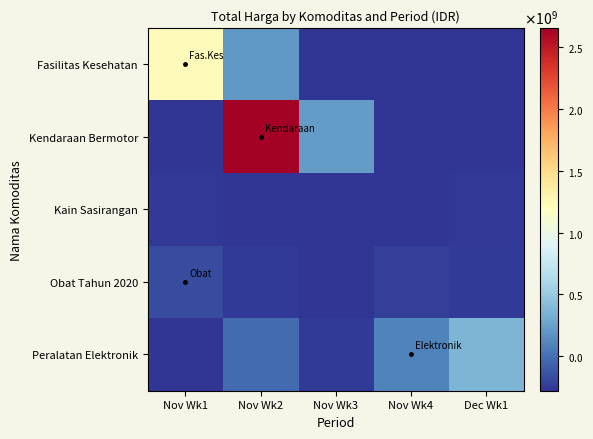

What is the difference between the highest and lowest values at Dec Wk1?

649374800.0